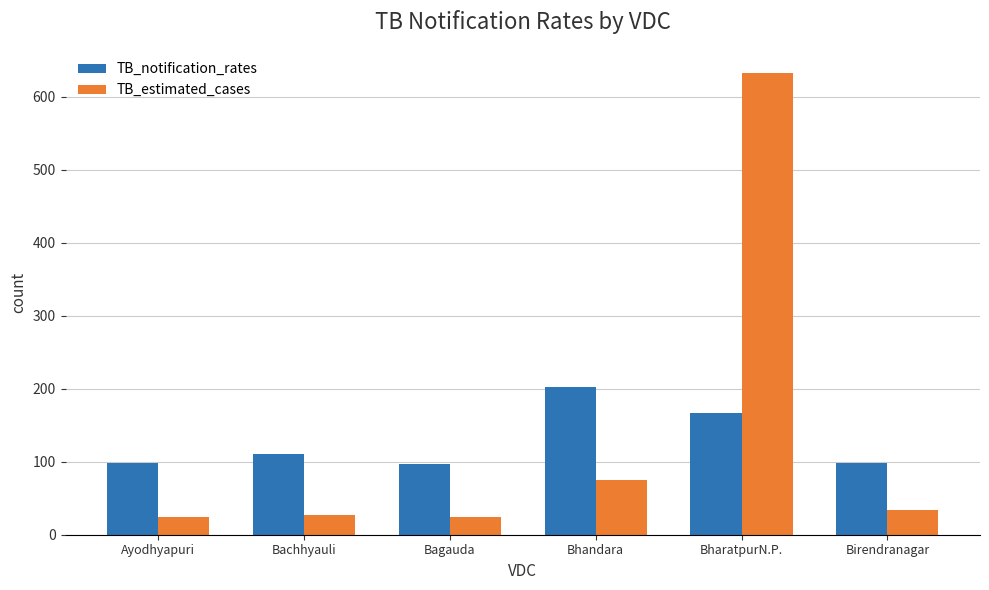

What is the maximum value shown in the chart?

632.4